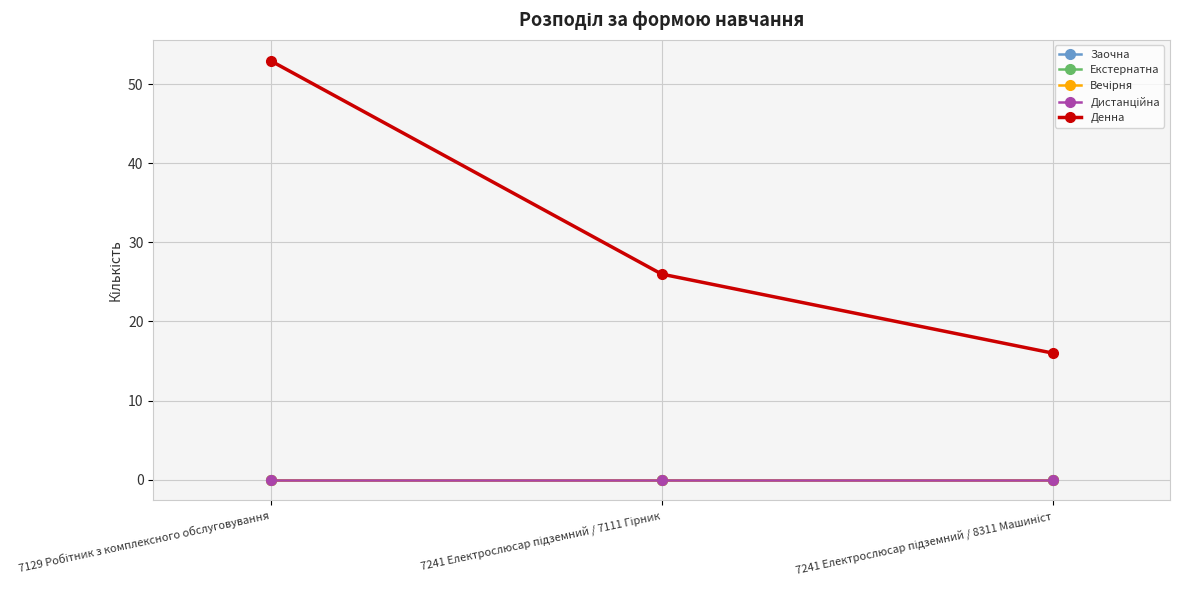

Rank the series by their maximum value, from highest to lowest.

Денна, Заочна, Екстернатна, Вечірня, Дистанційна